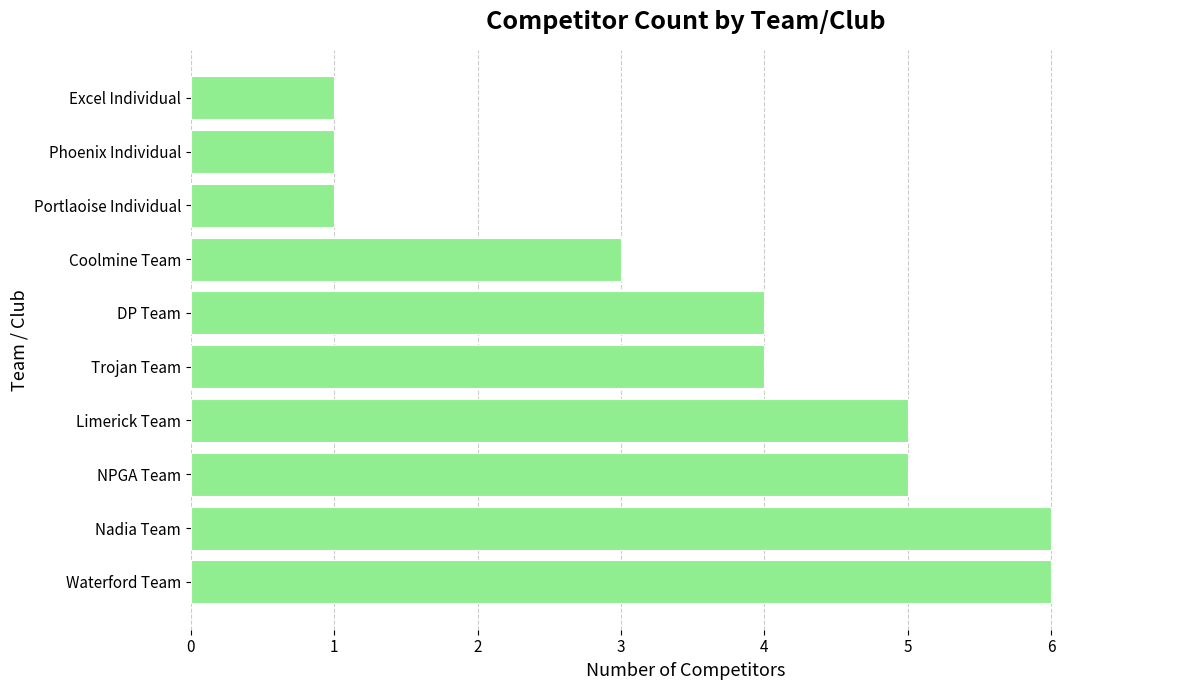

Reading bottom to top, transcribe all the data shown in this chart.

6	6	5	5	4	4	3	1	1	1